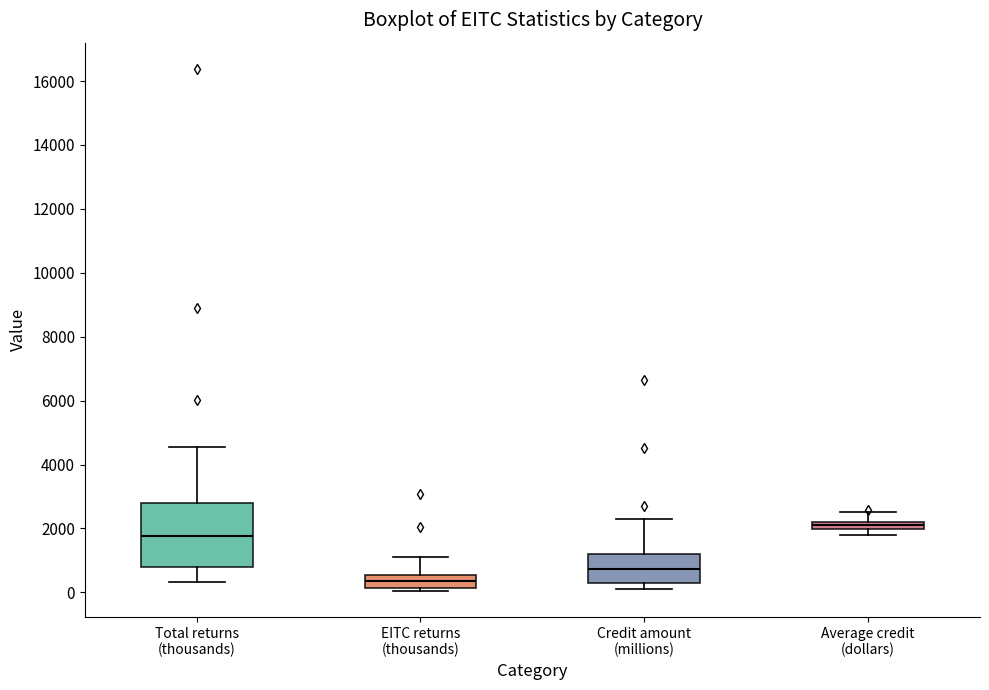

Comparing the boxes themselves (not the whiskers), which one is the tallest?

Total returns (thousands)